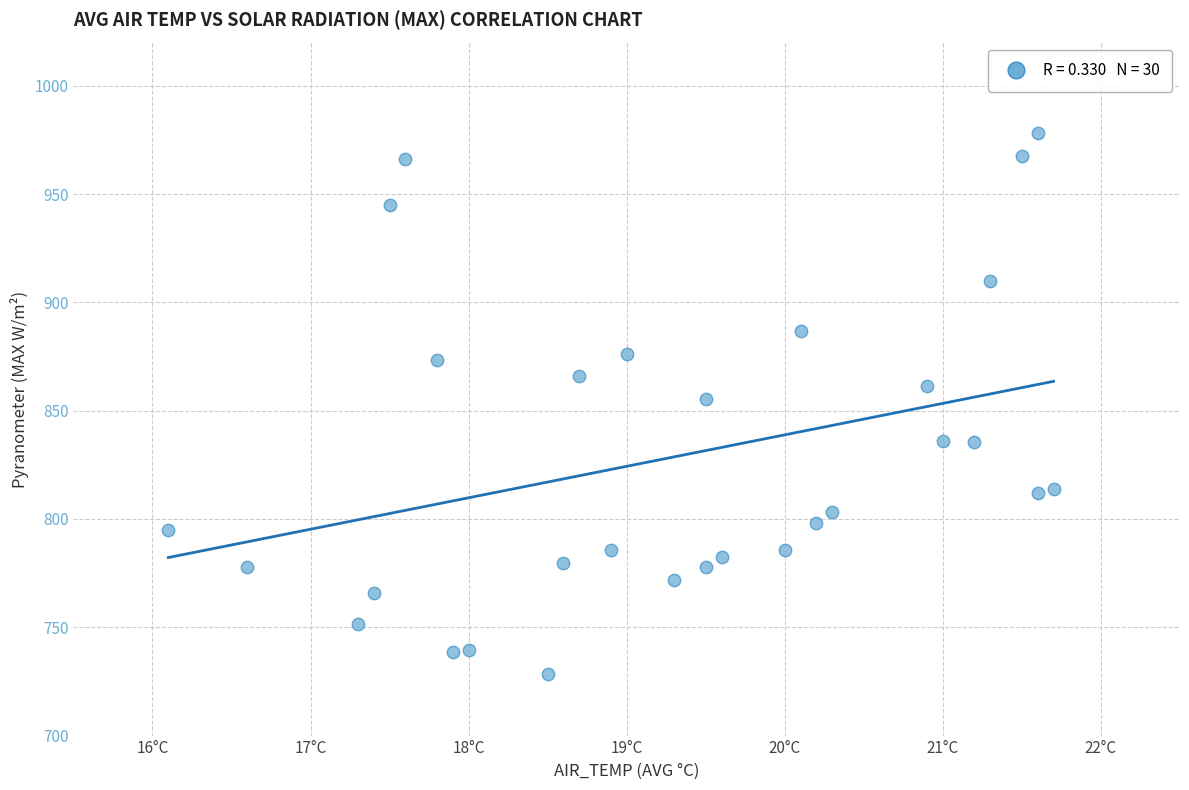

What is the range of X values (max minus min)?

5.6